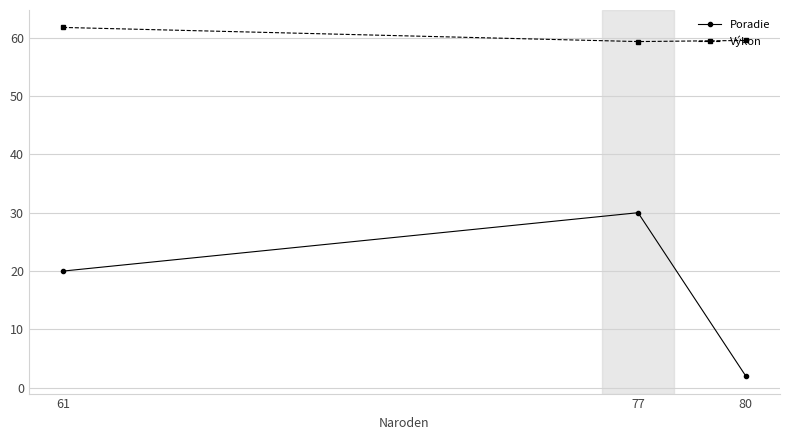

What is the value of the Výkon point at the 1st from the left?

61.7